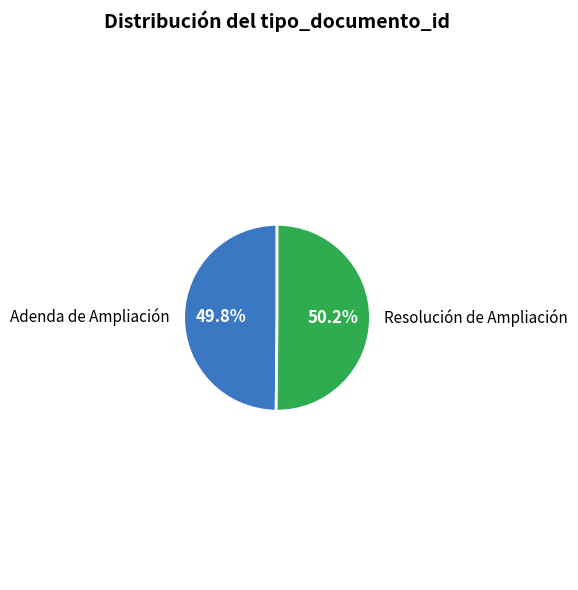

The Resolución de Ampliación slice represents 37% of the pie. True or false?

False